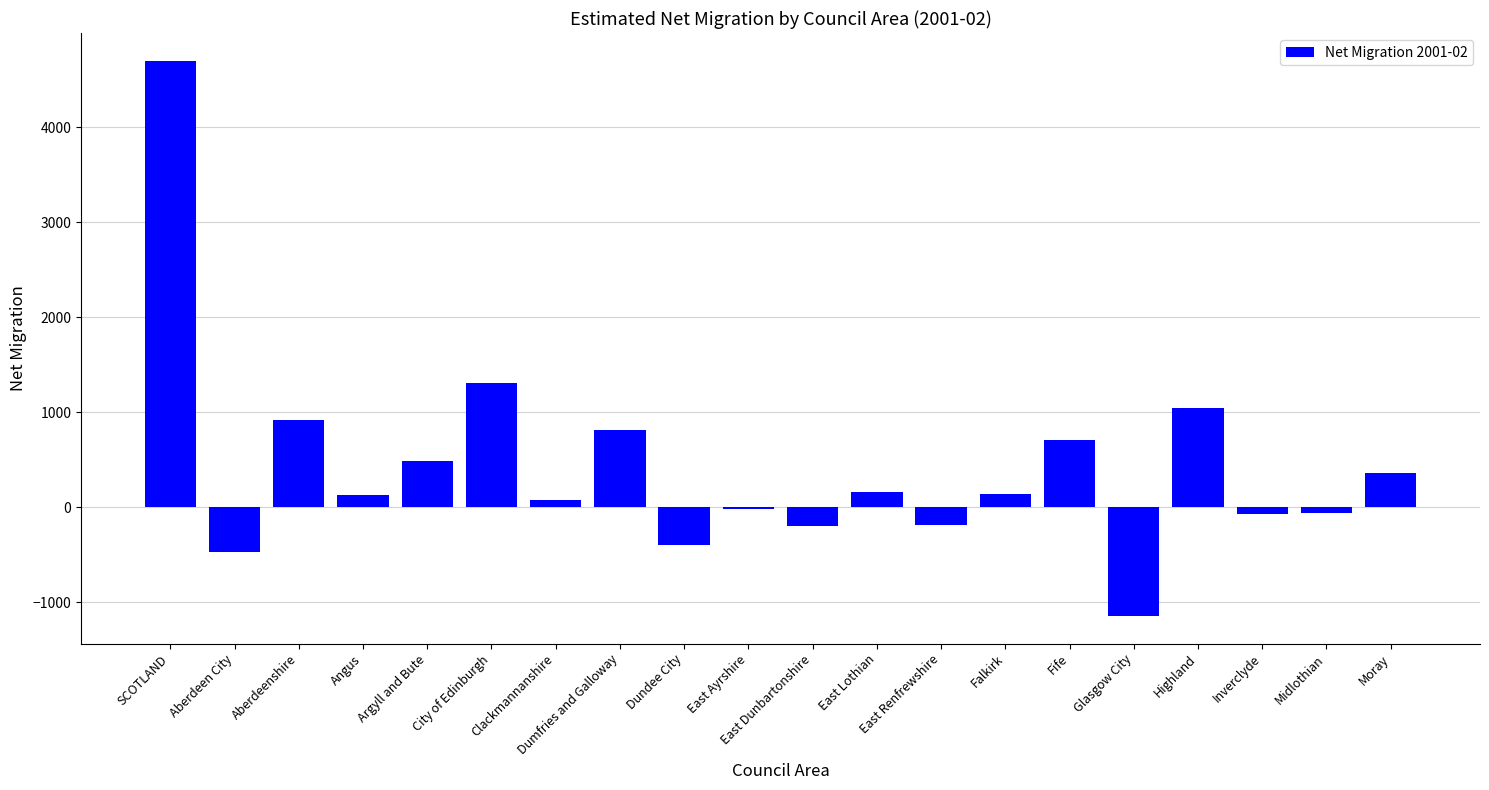

How many series are shown in this chart?

1